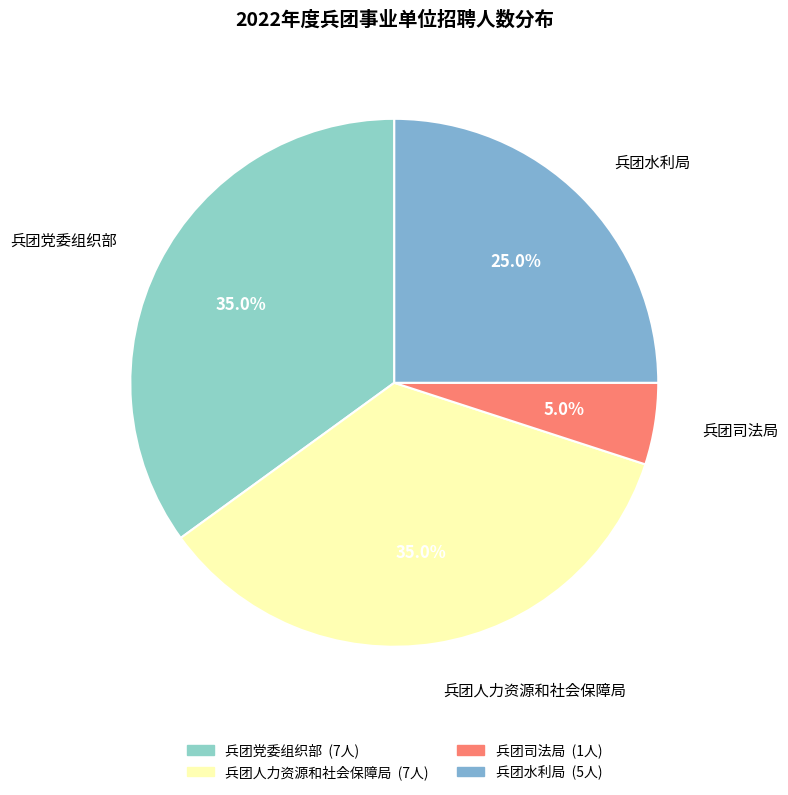

Is it true that 兵团党委组织部 is 28% of the pie?

False